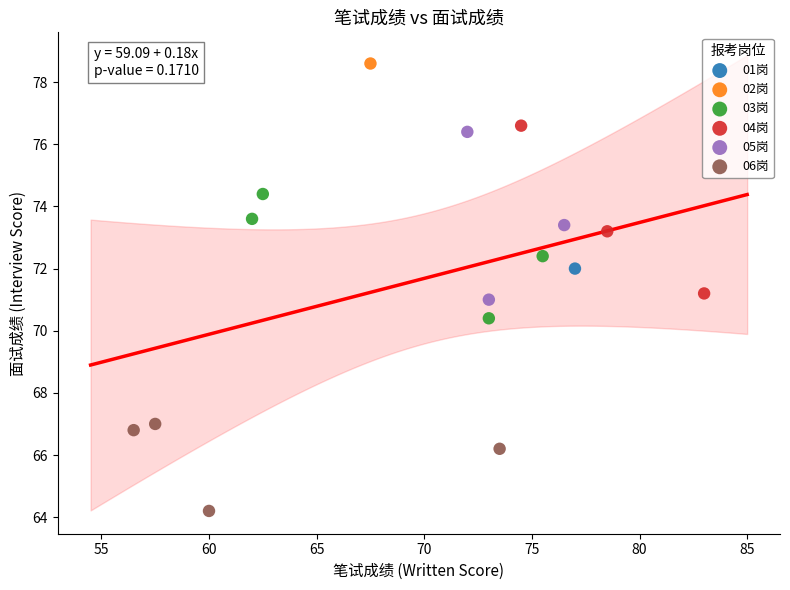

Which series contains the lowest Y value?

06岗